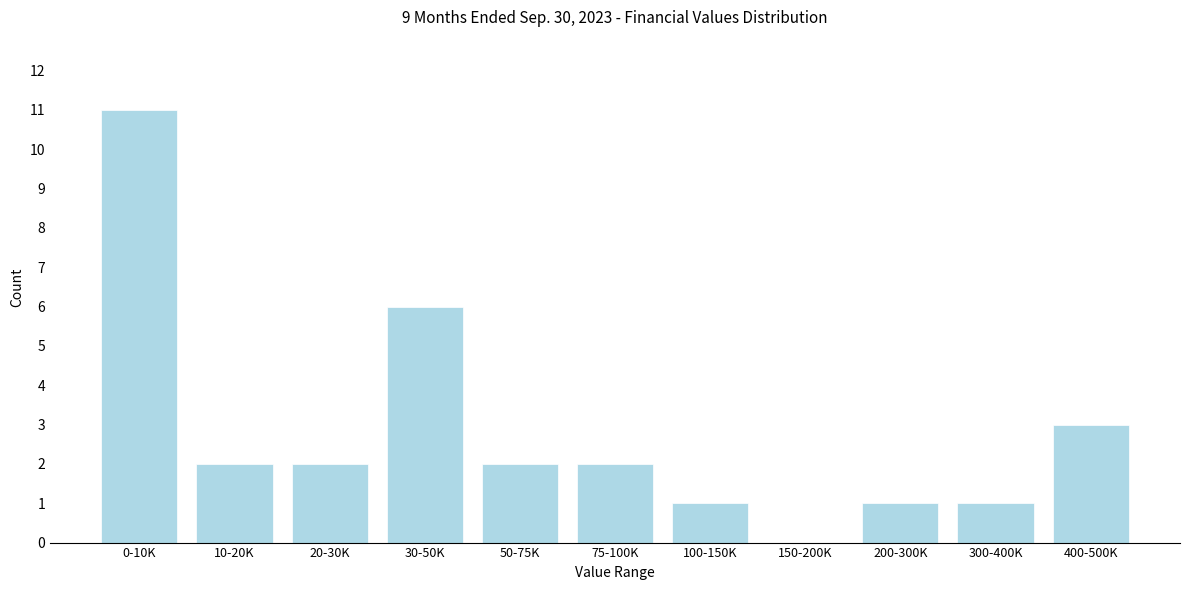

Reading right to left, extract all data points from this chart.

400-500K=3	300-400K=1	200-300K=1	150-200K=0	100-150K=1	75-100K=2	50-75K=2	30-50K=6	20-30K=2	10-20K=2	0-10K=11